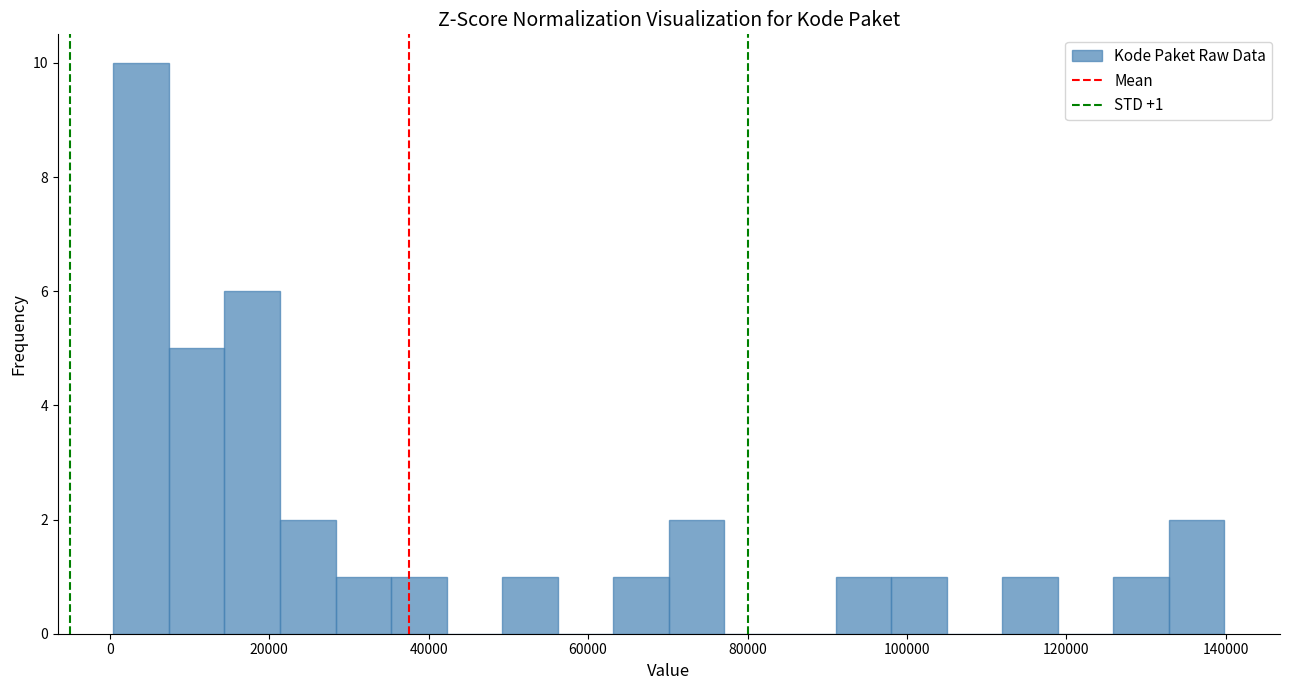

Around what value on the x-axis is the tallest bar? Give the approximate position of its centre, as read against the axis.

4000